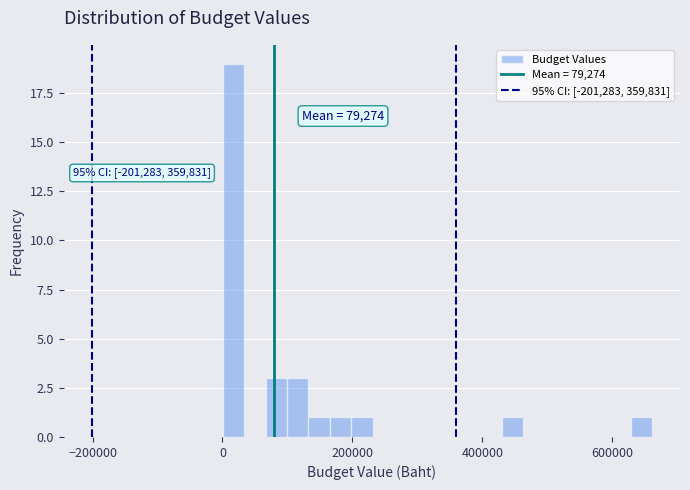

Read against the x-axis, roughly where is the centre of the tallest bar?

20000